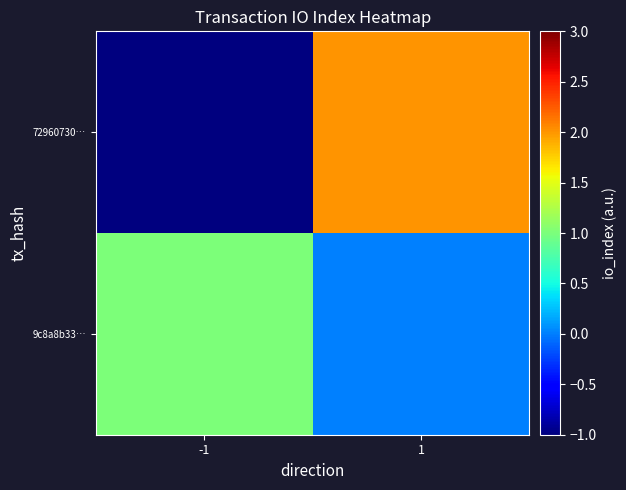

What is the spread (max minus min) of values at 1?

2